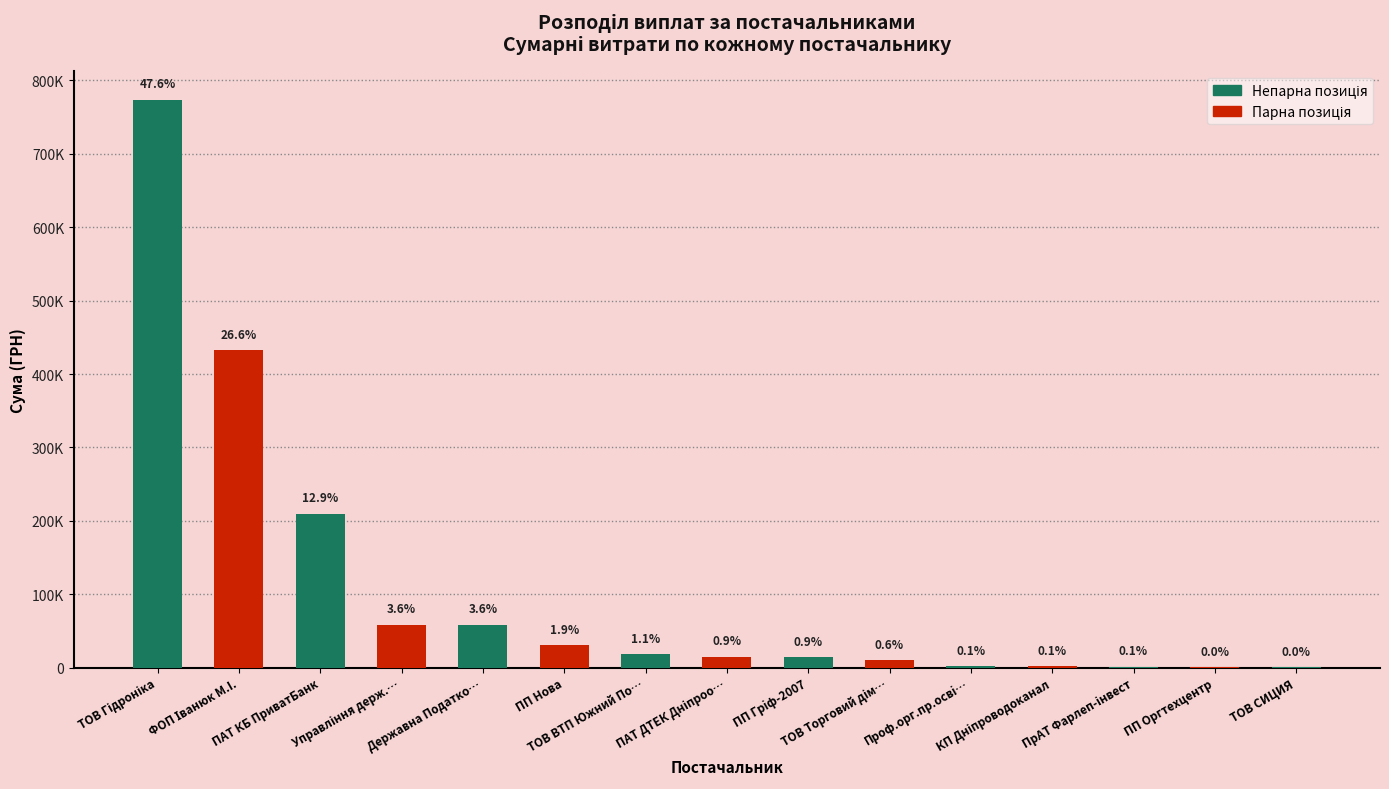

What is the ratio of the value at Управління держ.… to the value at ТОВ ВТП Южний По…?

3.2